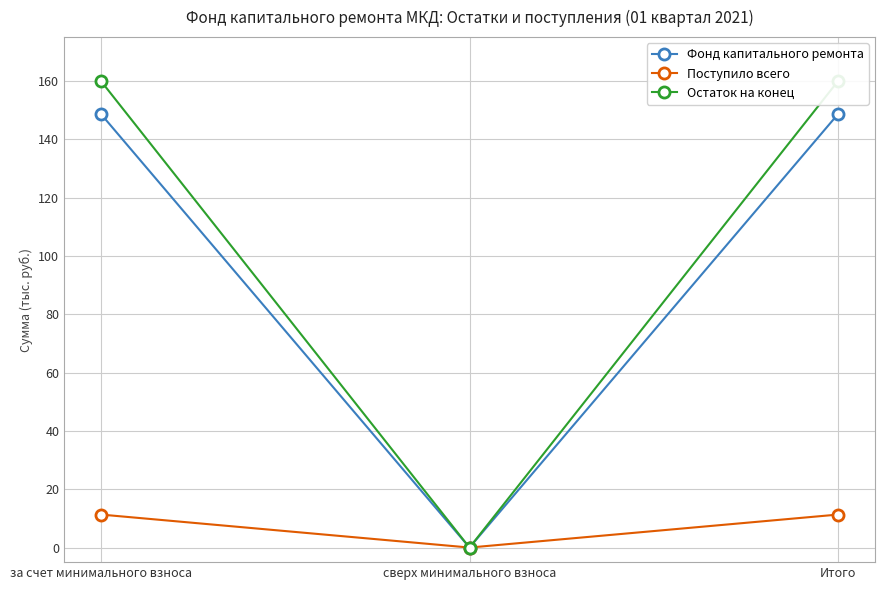

What is the label of the 3rd point from the right?

за счет минимального взноса